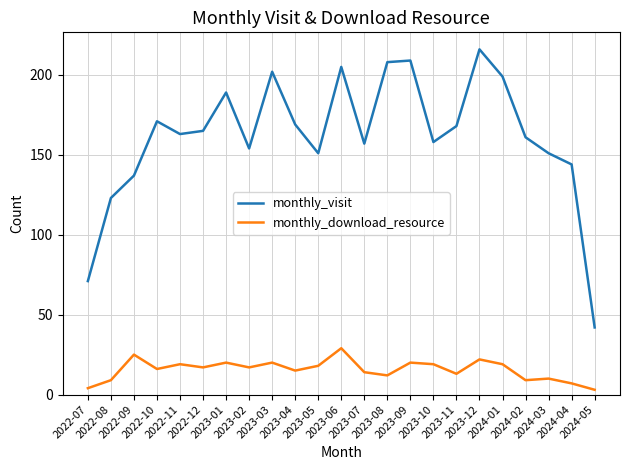

What position from the left is 2023-04?

10